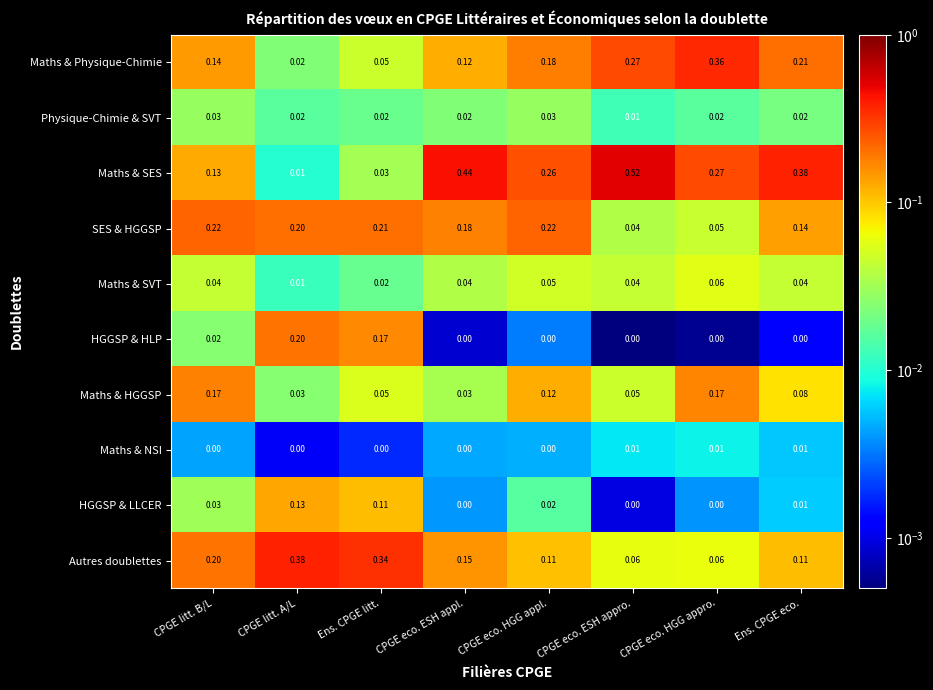

Which series has the largest range (max minus min)?

Maths & SES